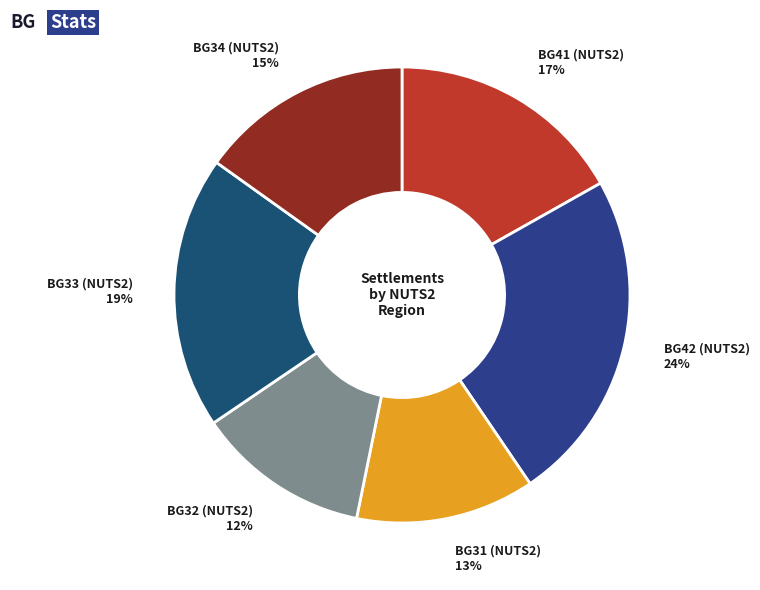

What is the largest slice in the pie chart?

BG42 (NUTS2)